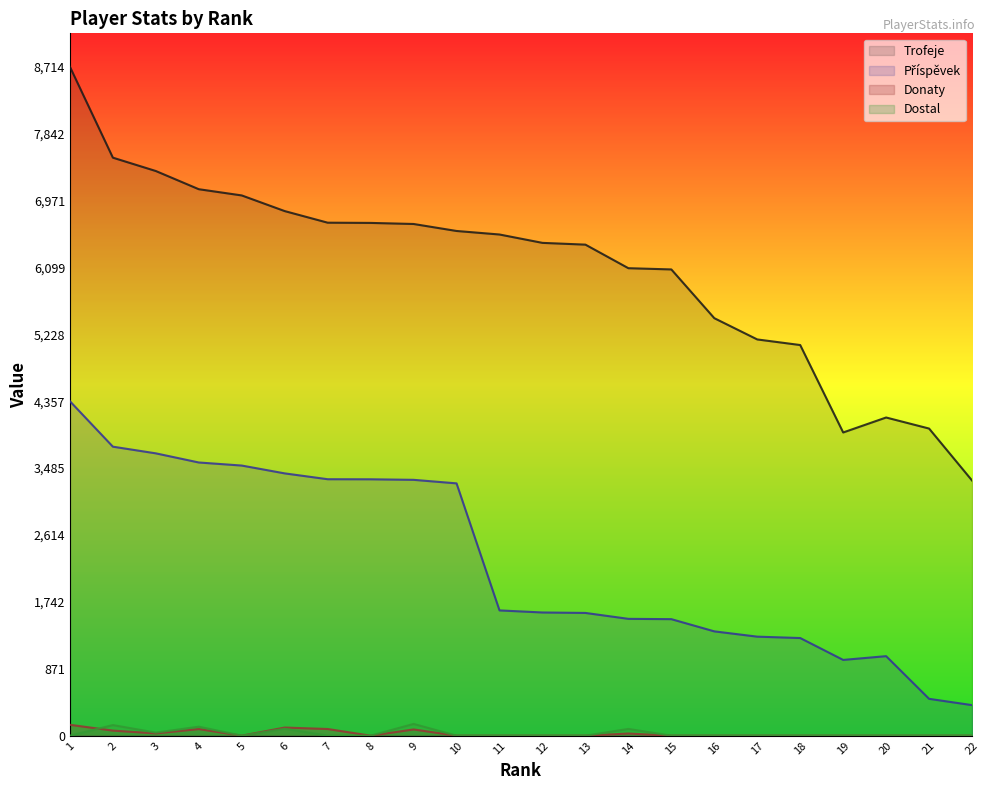

Reading right to left, list all the values displayed in this chart.

Trofeje: 3324	4001	4145	3950	5089	5162	5439	6074	6090	6397	6420	6529	6575	6666	6680	6683	6834	7038	7119	7356	7530	8714
Příspěvek: 398	480	1036	987	1272	1290	1359	1518	1522	1599	1605	1632	3287	3333	3340	3341	3417	3519	3559	3678	3765	4357
Donaty: 0	0	0	0	0	0	0	0	28	0	0	0	0	81	0	87	106	0	86	30	66	142
Dostal: 0	0	0	0	0	0	0	0	88	0	0	0	0	153	0	0	90	0	117	40	138	0